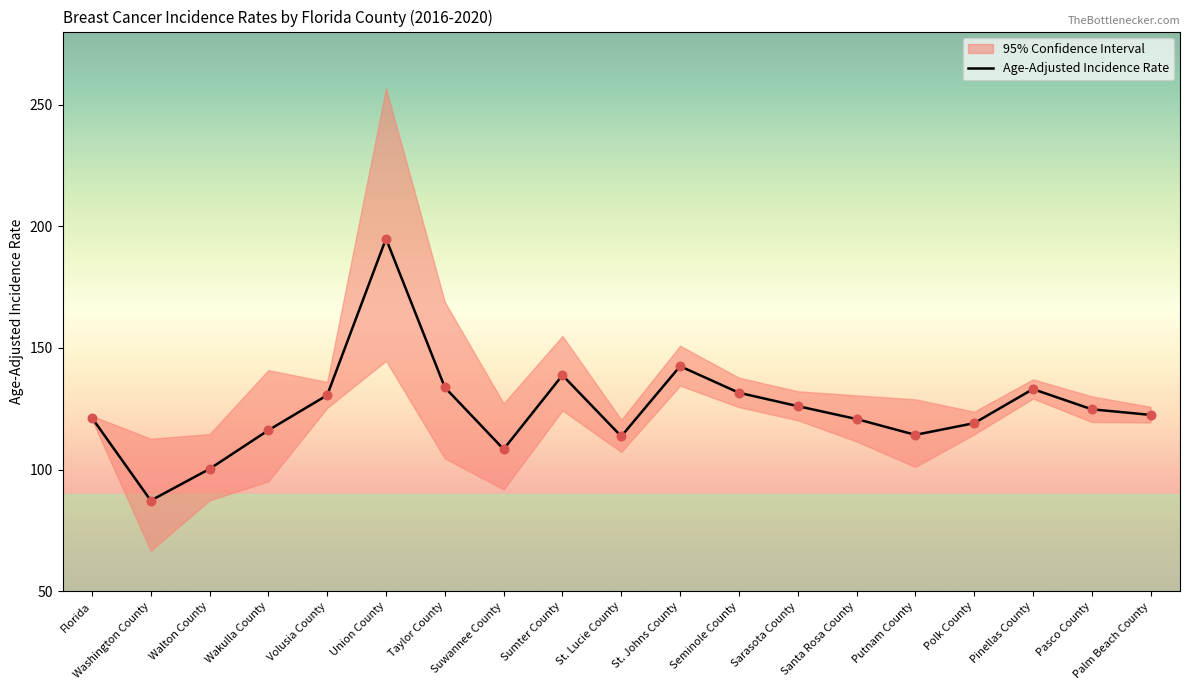

Is it true that Age-Adjusted Incidence Rate equals 124.8 at Pasco County?

True